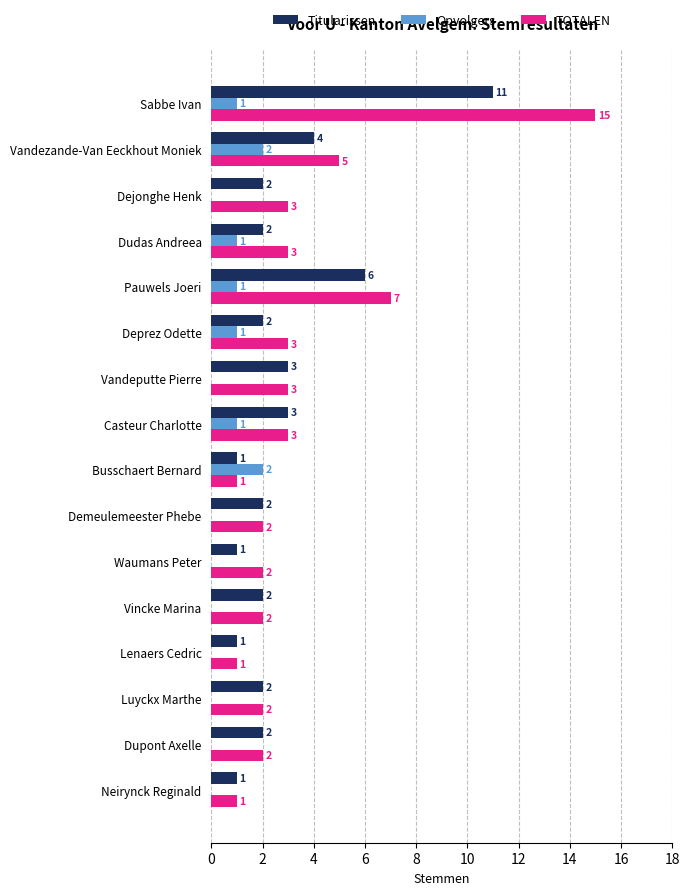

The value of Opvolgers at Dupont Axelle is 1. True or false?

False